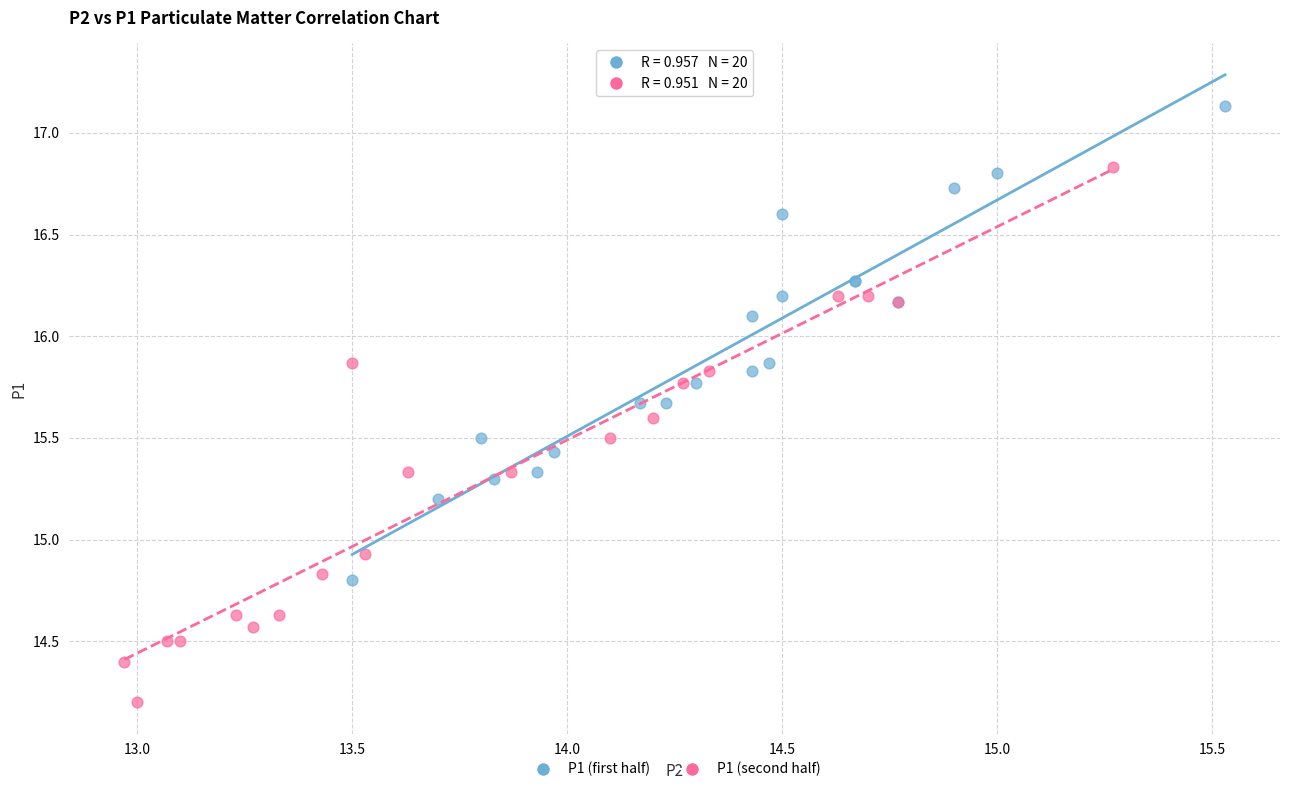

Which series contains the highest Y value?

P1 (first half)